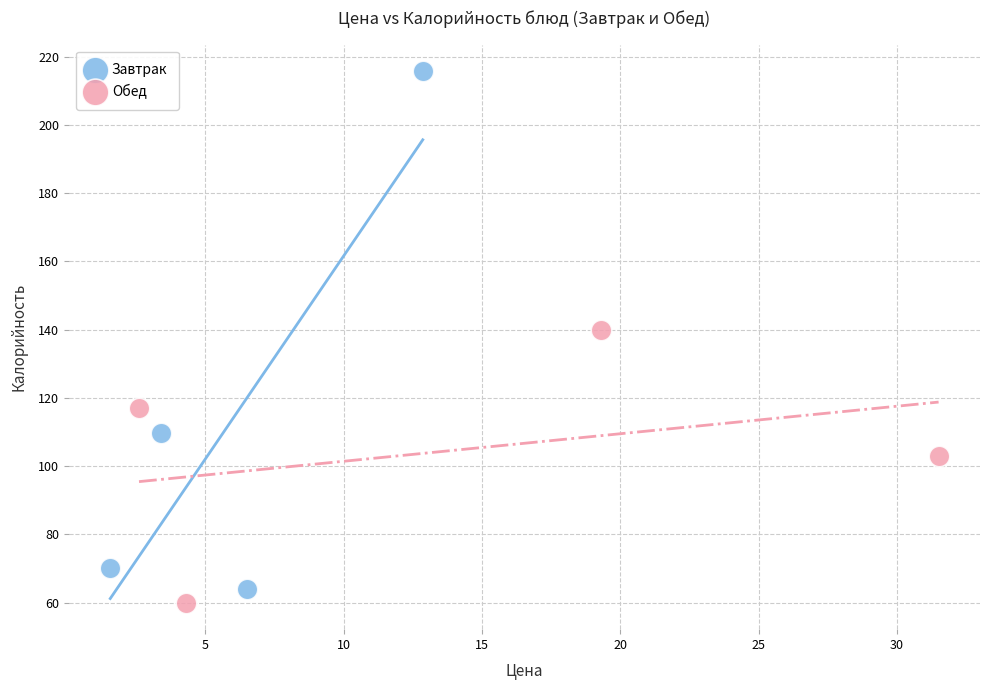

What are all the series names shown in the legend?

Завтрак, Обед